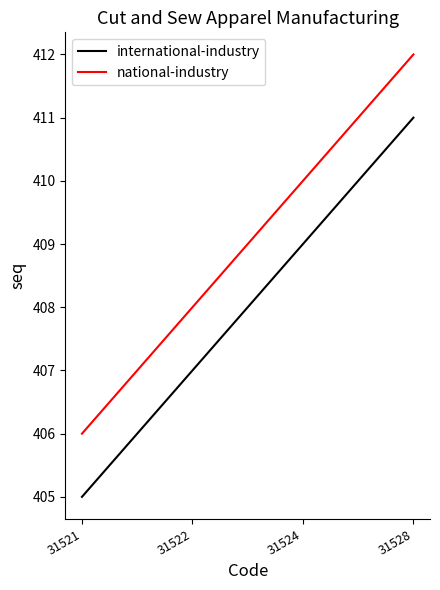

What is the greatest value displayed?

412